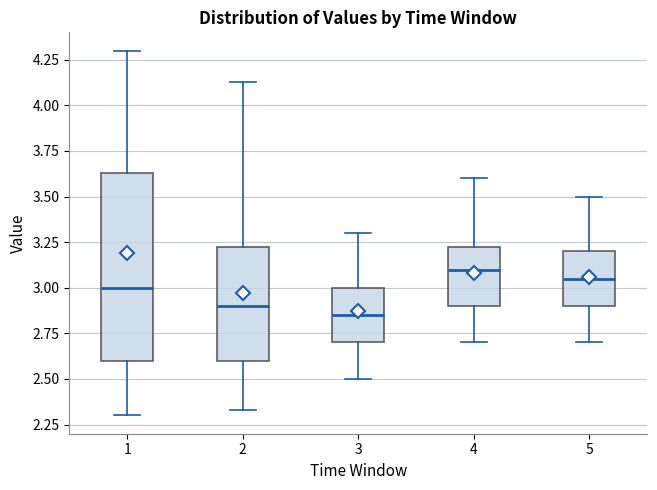

Which box is the tallest, from its lower edge to its upper edge?

1